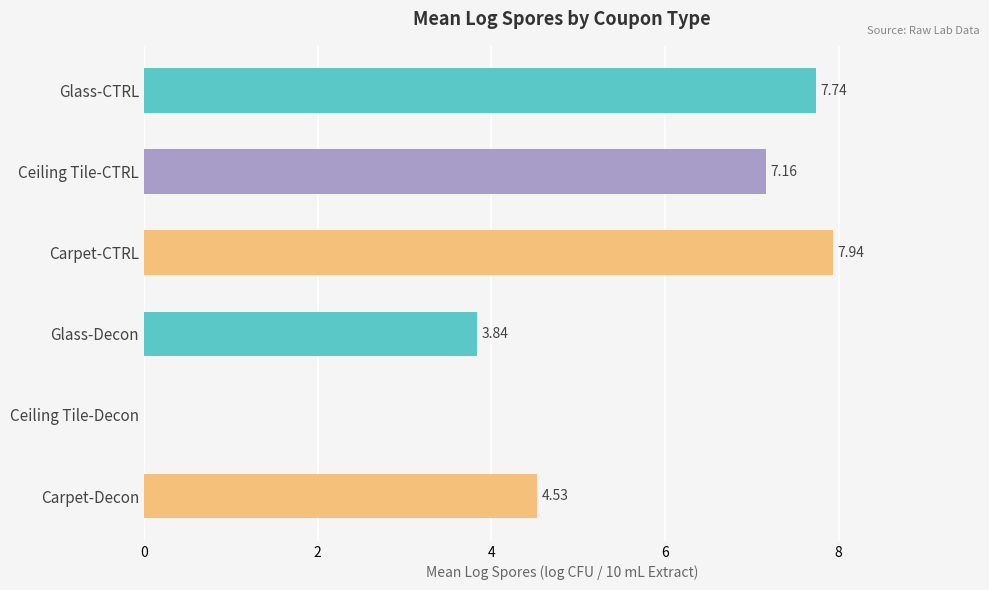

Does the chart contain stacked bars?

No